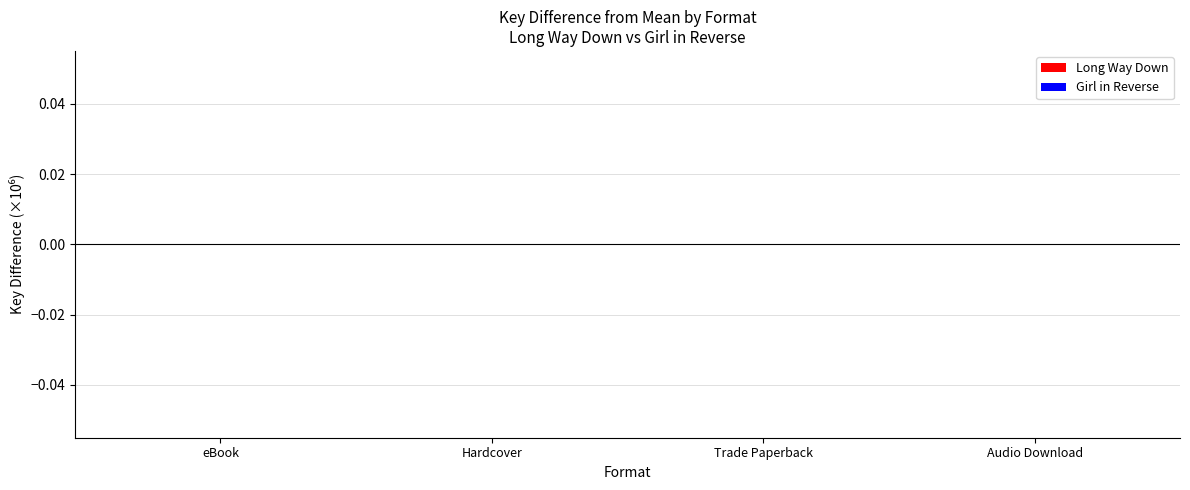

What position from the left is Hardcover?

2